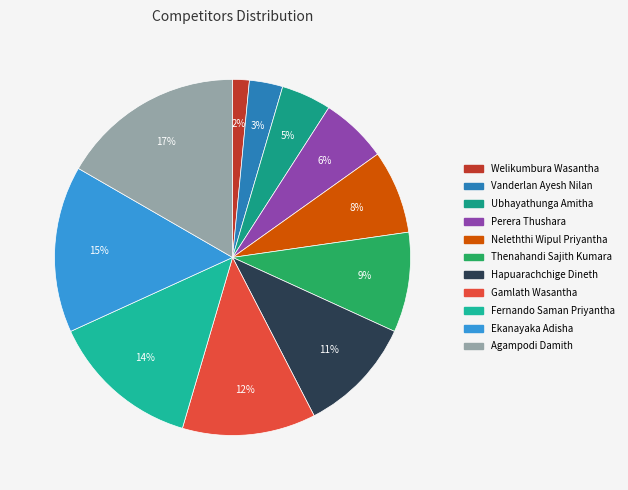

Rank the categories by value from lowest to highest.

Welikumbura Wasantha, Vanderlan Ayesh Nilan, Ubhayathunga Amitha, Perera Thushara, Neleththi Wipul Priyantha, Thenahandi Sajith Kumara, Hapuarachchige Dineth, Gamlath Wasantha, Fernando Saman Priyantha, Ekanayaka Adisha, Agampodi Damith